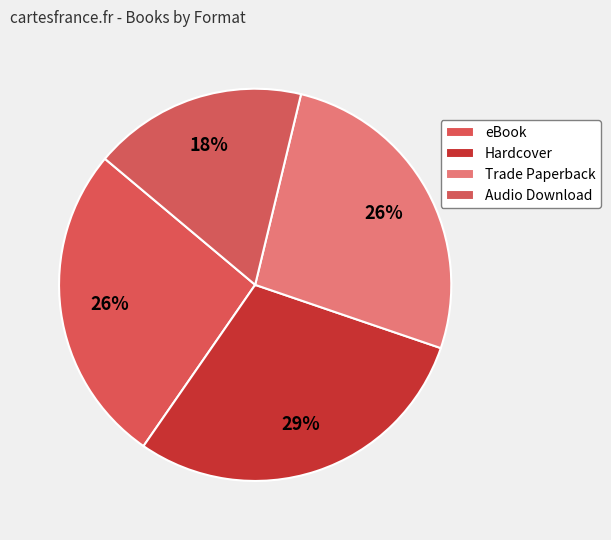

Does any single category account for the majority?

No